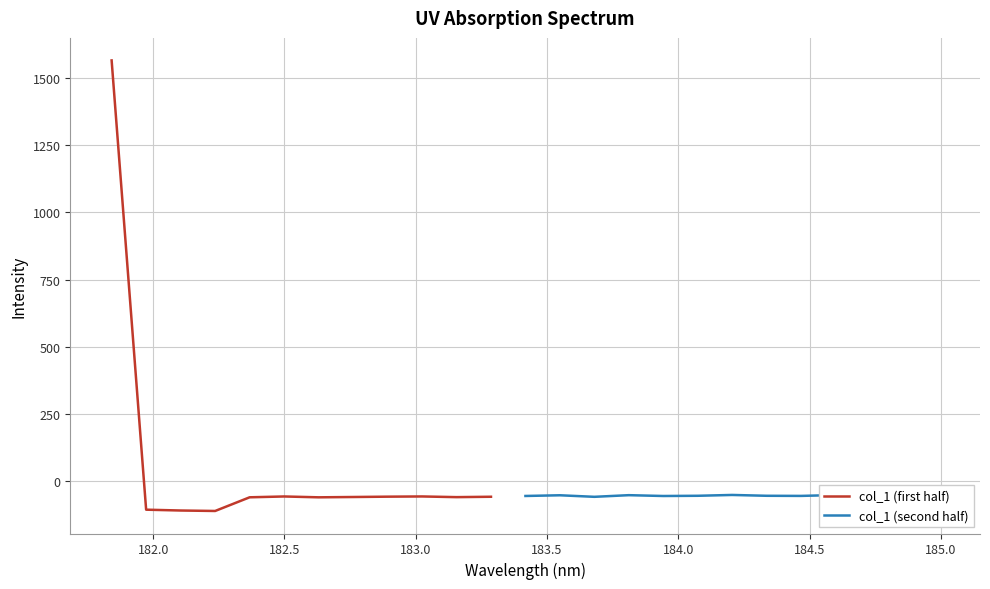

What is the change in value from 181.9732053322 to 184.46687888?

+51.2